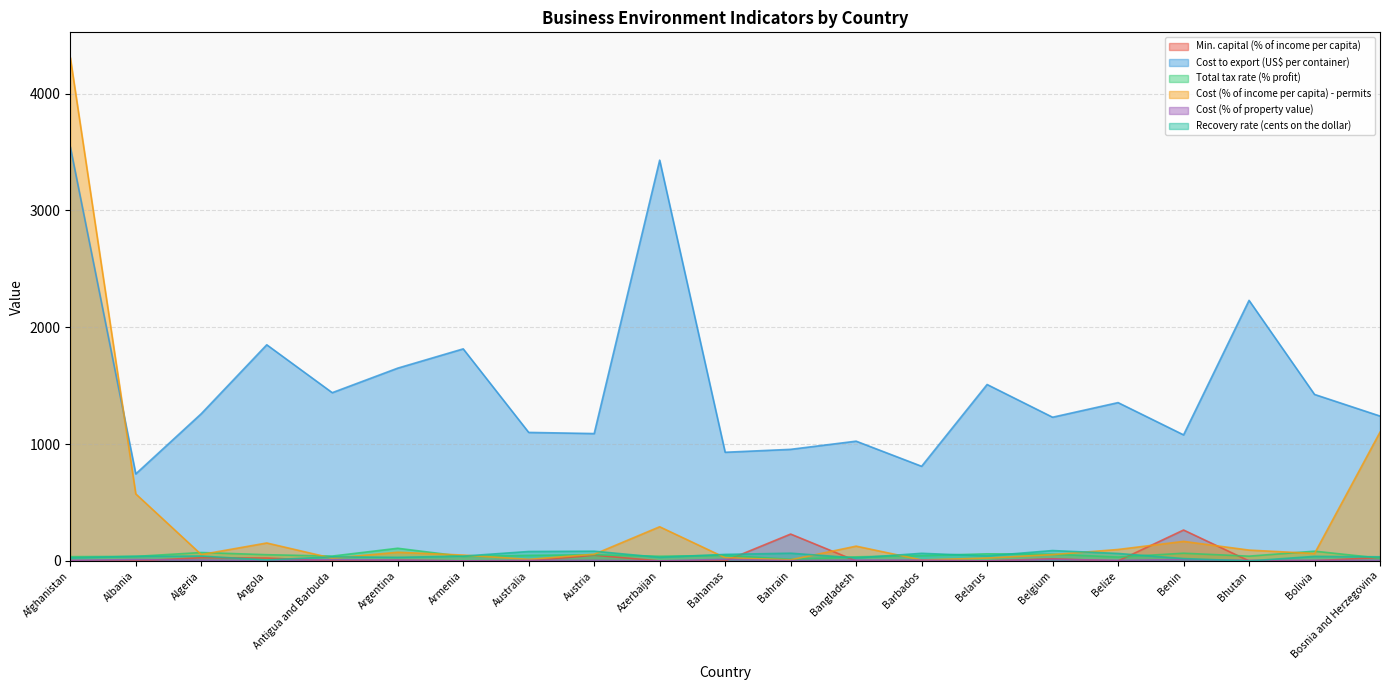

The Cost (% of income per capita) - permits series shows 292.4 at Azerbaijan. True or false?

True